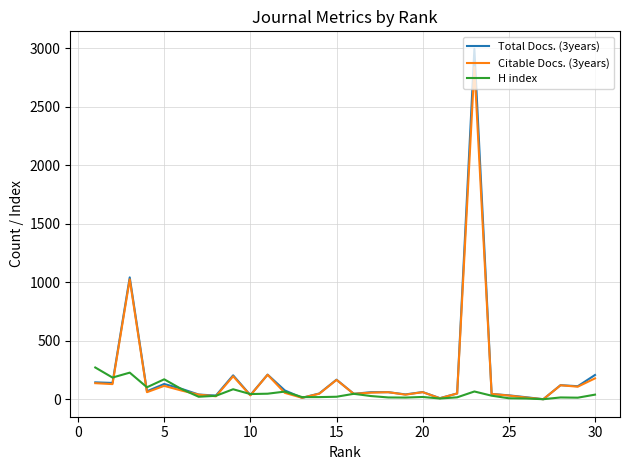

Which series has the largest range (max minus min)?

Total Docs. (3years)